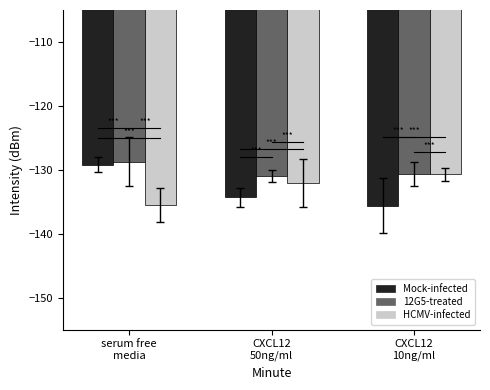

What is the minimum value for Mock-infected?

-135.6